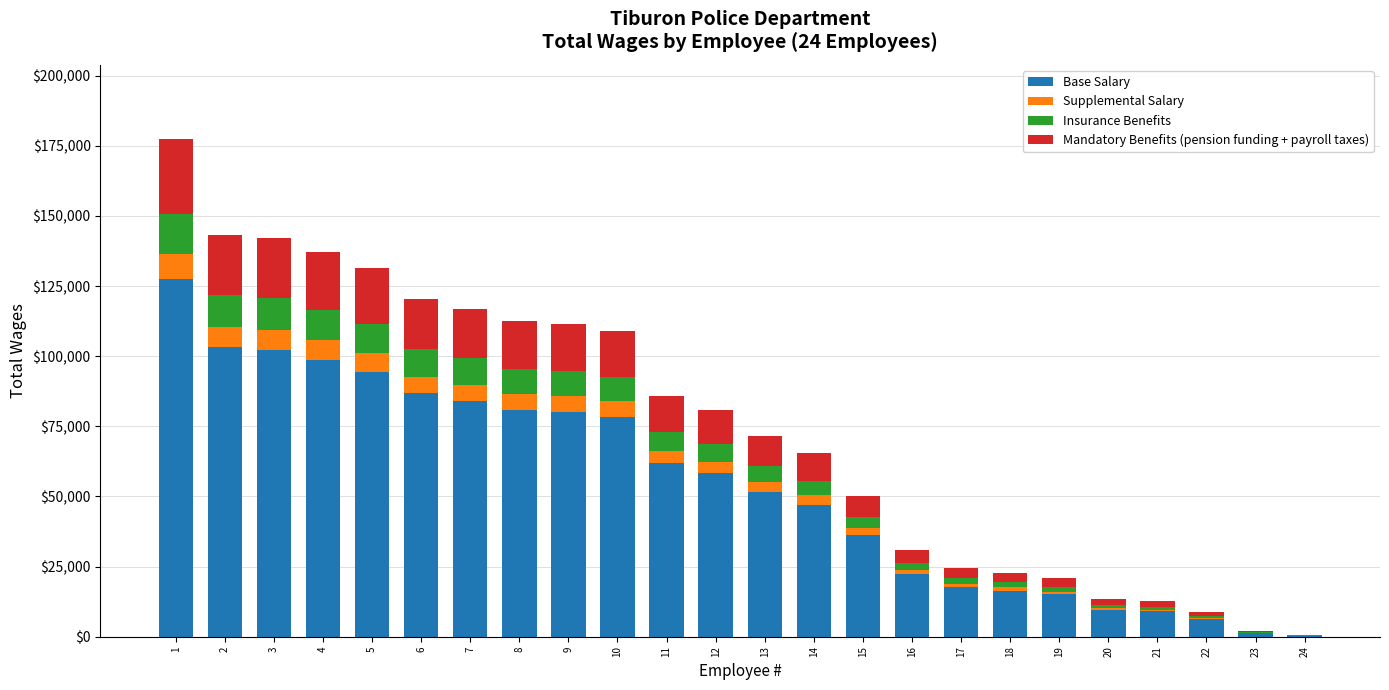

What is the maximum value for Base Salary?

127638.7